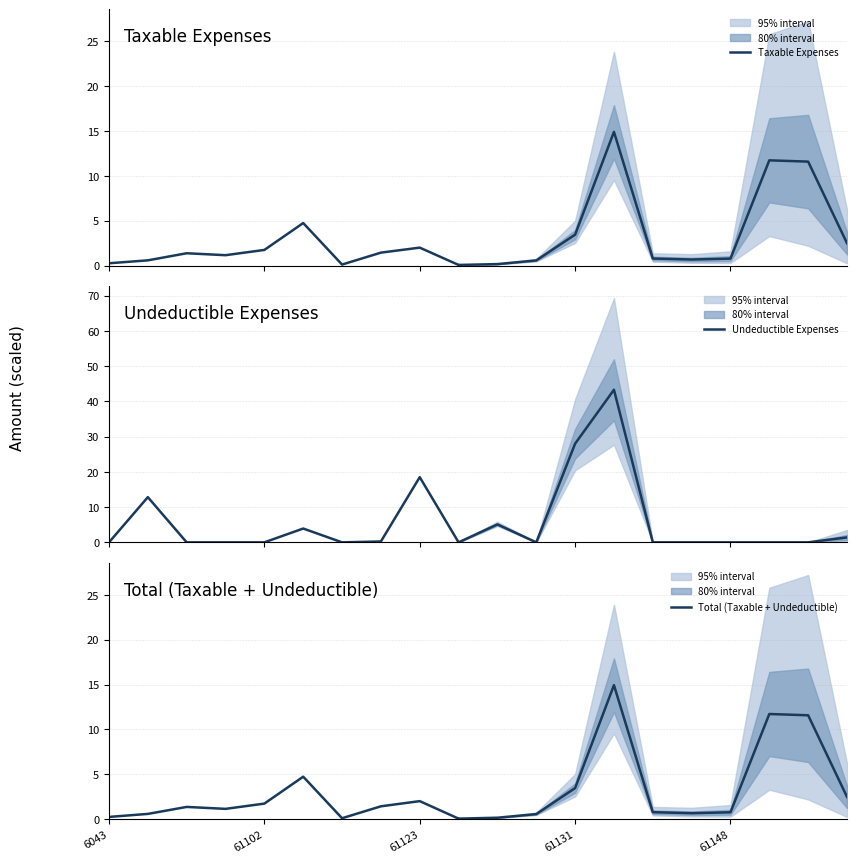

The value of Total (Taxable + Undeductible) at 61102 is 0.9. True or false?

False